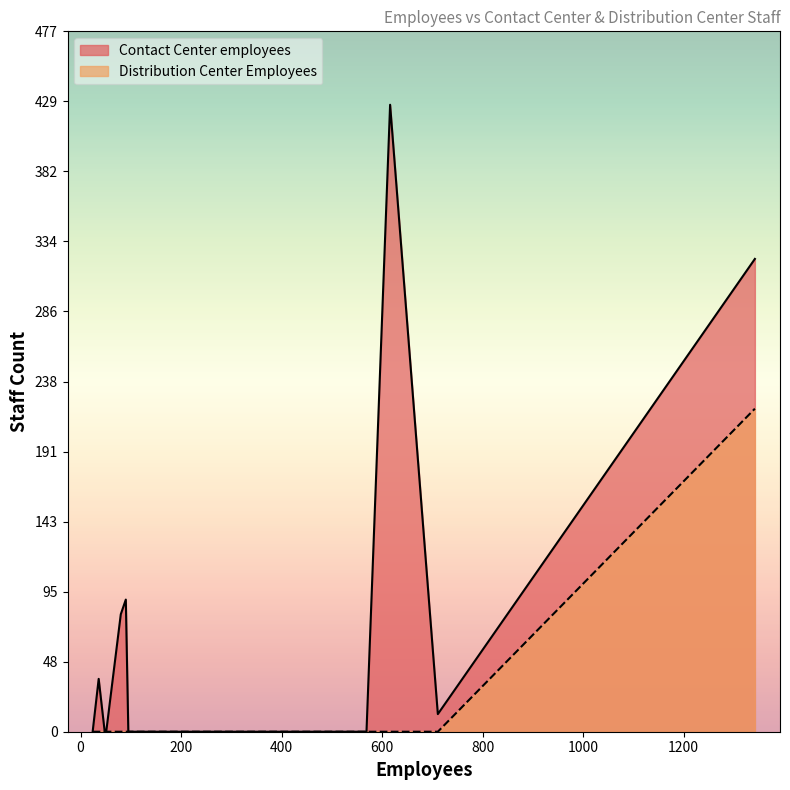

What is the label of the 13th point from the right?

174